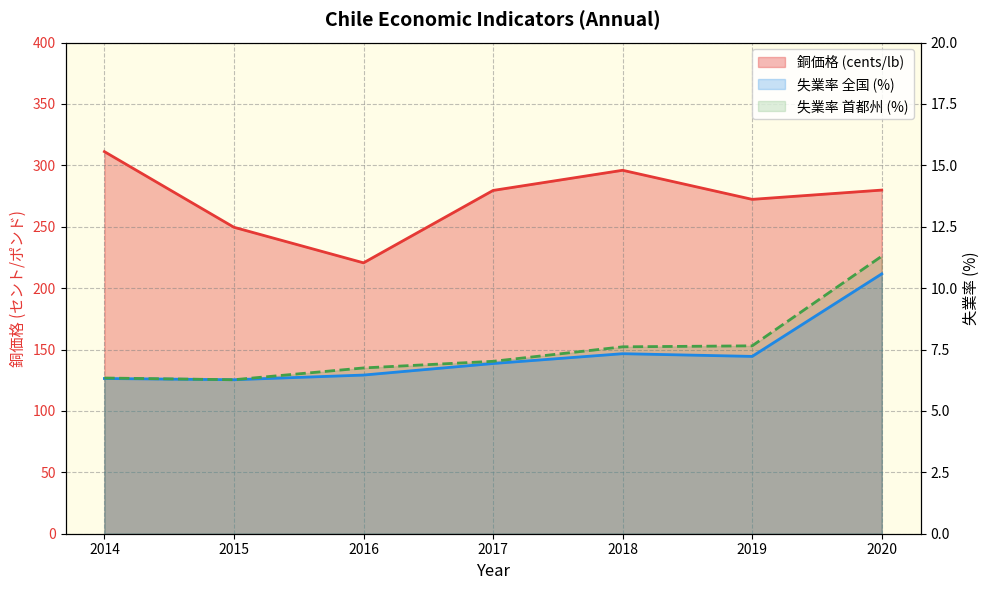

The 失業率 全国 (%) series shows 13.1 at 2018. True or false?

False